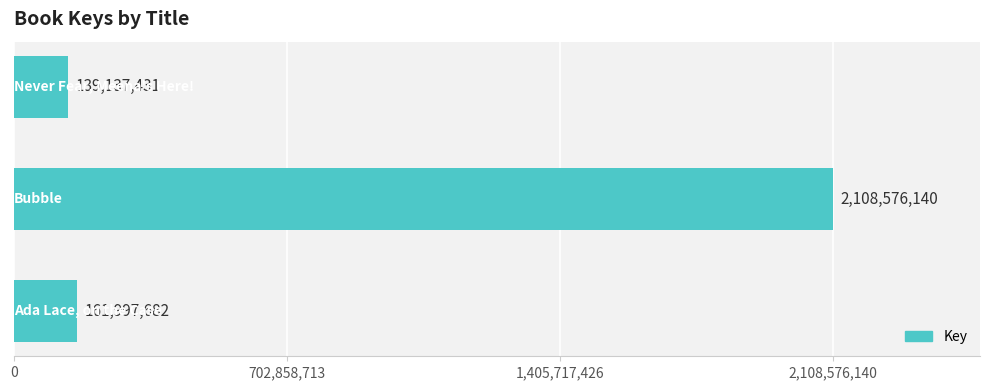

What is the sum of all values?

2409711253